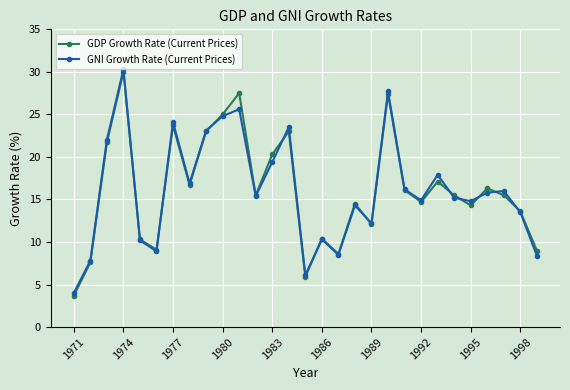

What is the highest value of the GDP Growth Rate (Current Prices) series?

30.0